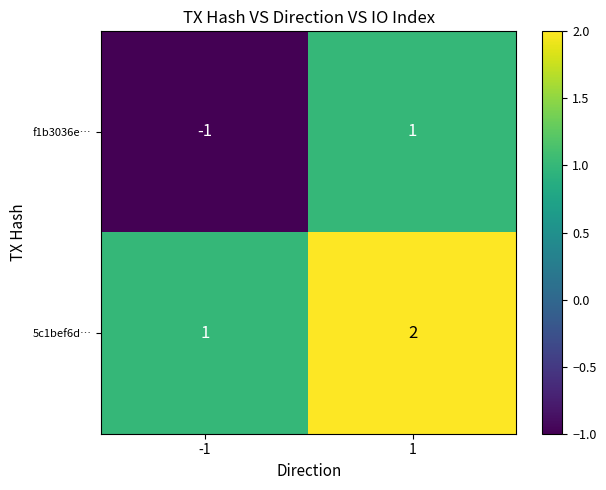

What is the sum of all 5c1bef6d… values?

3